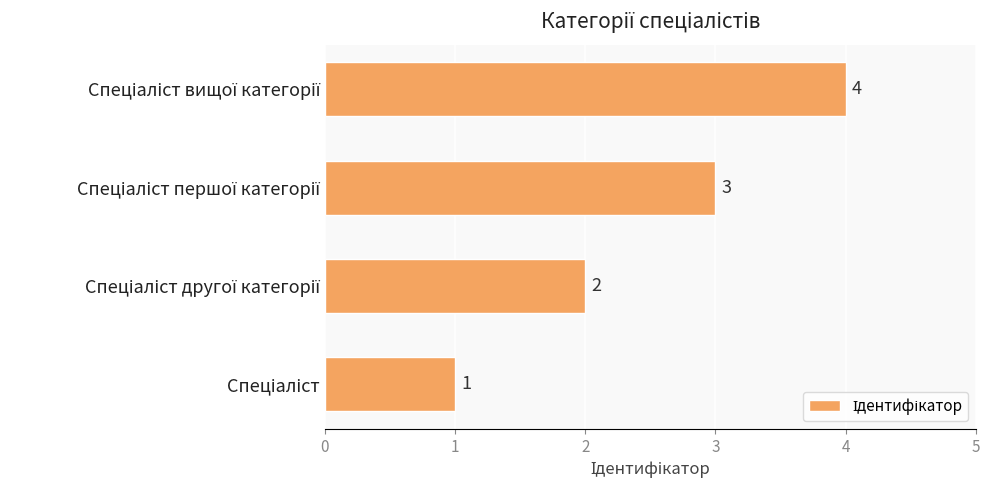

What is the sum of all values?

10